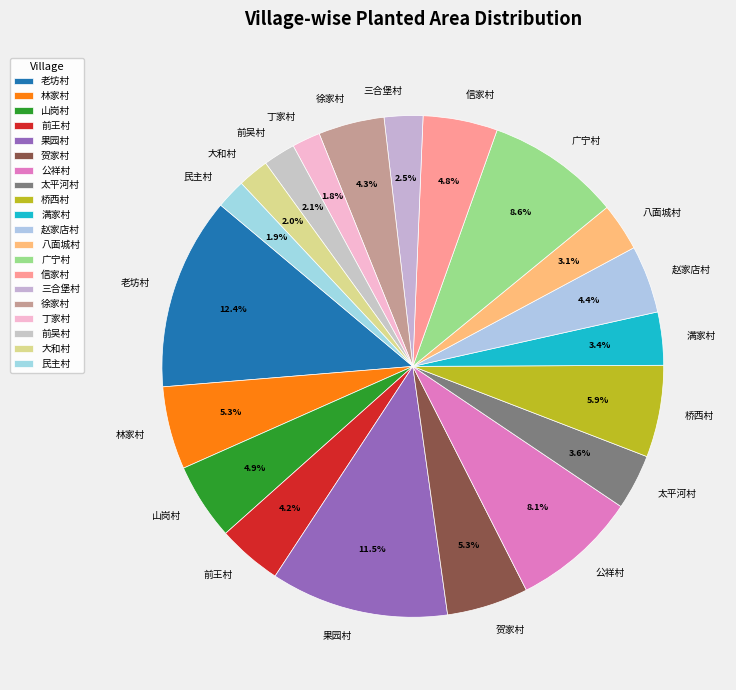

How much of the chart is everything except 林家村?

94.7%